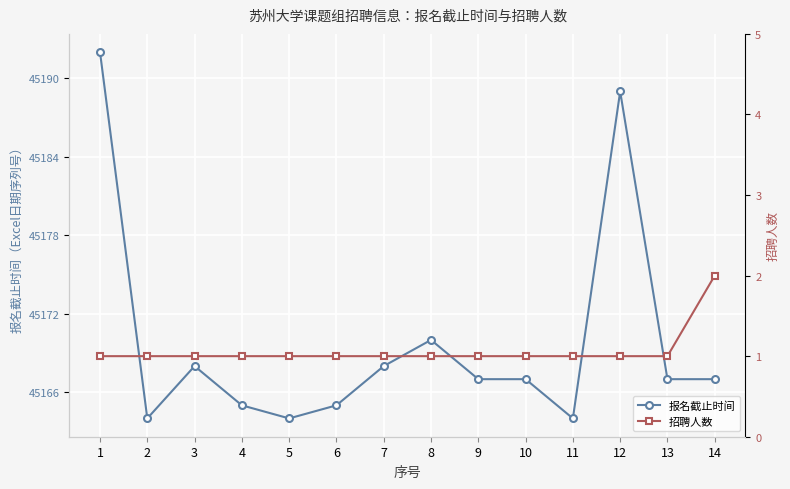

What is the difference between the maximum and second lowest values in the 报名截止时间 series?

28